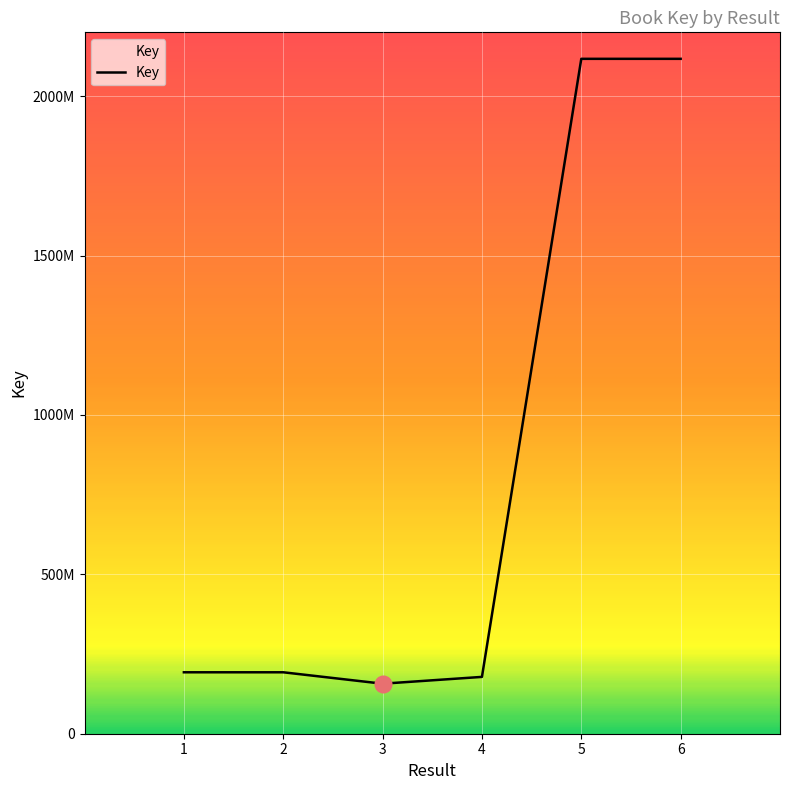

Reading right to left, what are all the values shown in this chart?

2116897784	2116898537	178236535	156899742	192704365	192705668